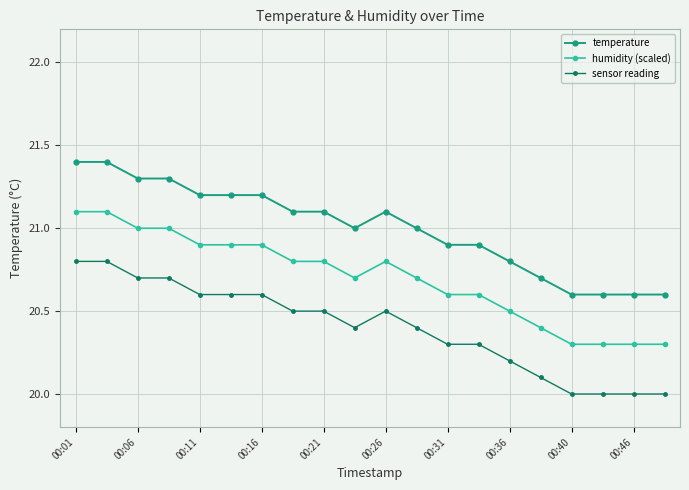

What is the greatest value displayed?

21.4